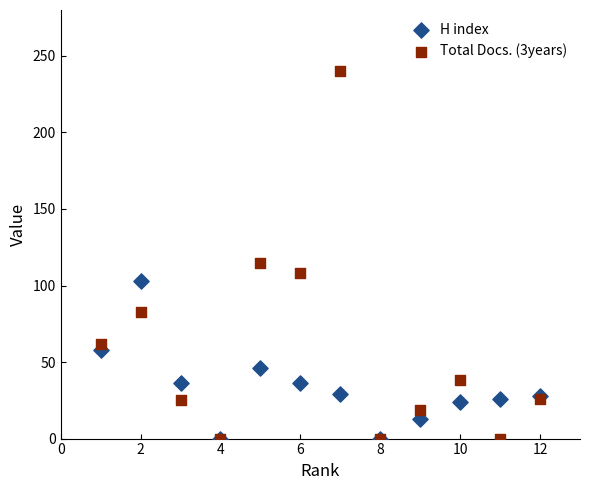

Which series contains the highest Y value?

Total Docs. (3years)